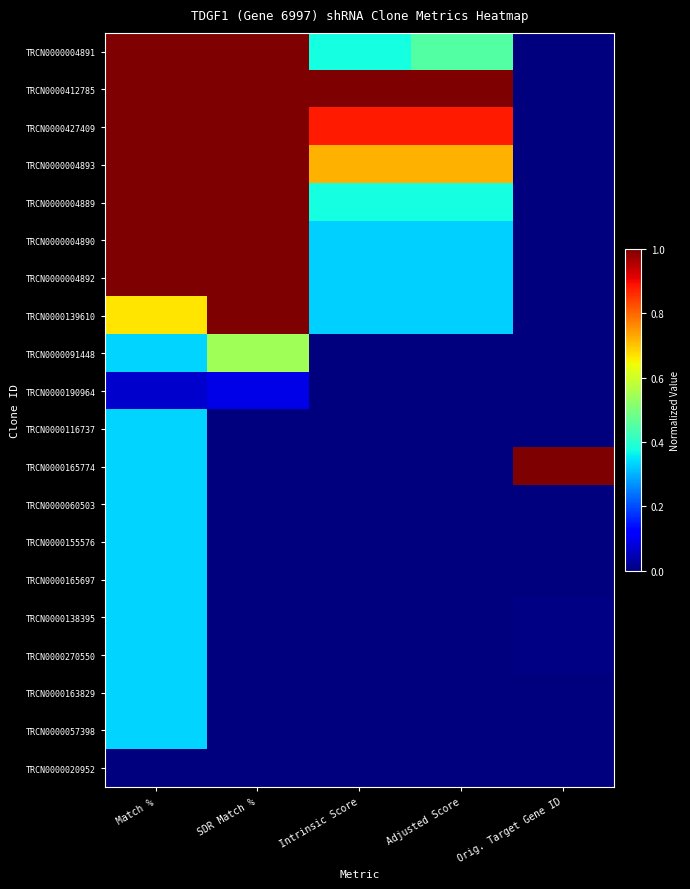

At Adjusted Score, list the series in order from smallest to largest.

TRCN0000091448, TRCN0000190964, TRCN0000116737, TRCN0000165774, TRCN0000060503, TRCN0000155576, TRCN0000165697, TRCN0000138395, TRCN0000270550, TRCN0000163829, TRCN0000057398, TRCN0000020952, TRCN0000004890, TRCN0000004892, TRCN0000139610, TRCN0000004889, TRCN0000004891, TRCN0000004893, TRCN0000427409, TRCN0000412785